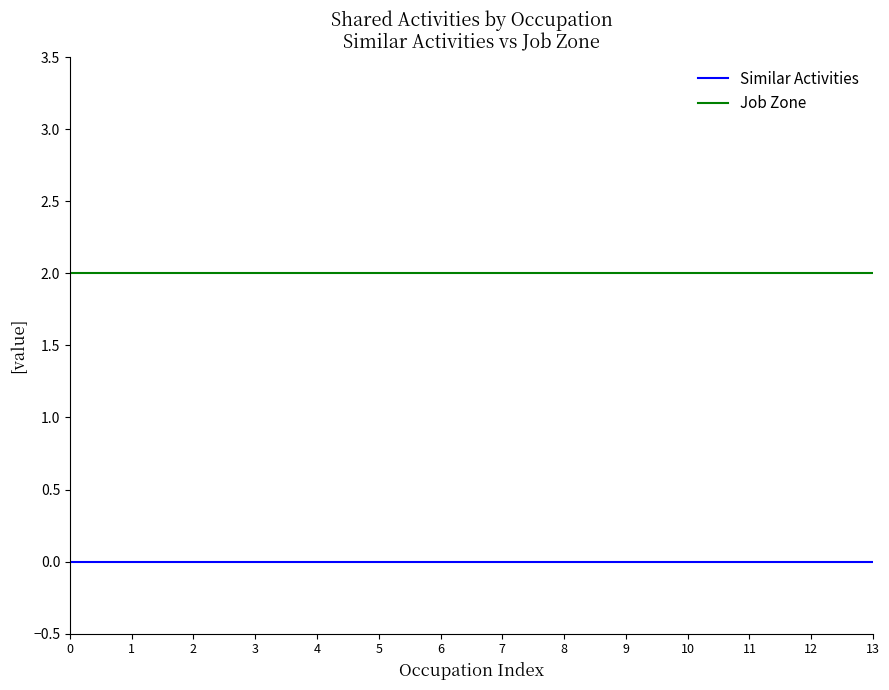

Rank the series by their average value, from highest to lowest.

Job Zone, Similar Activities